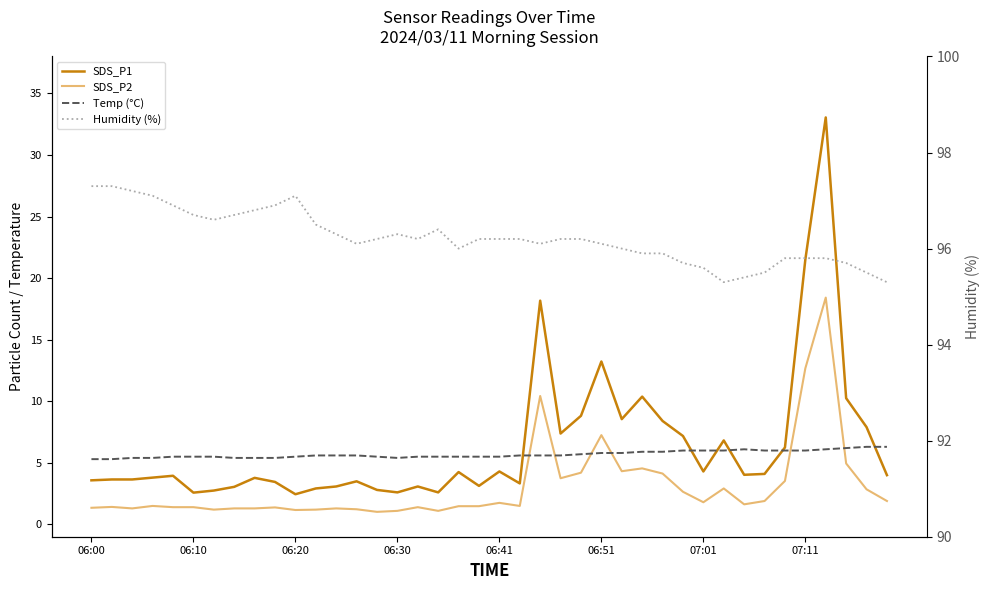

What is the difference between the maximum and minimum values in the Humidity (%) series?

2.0